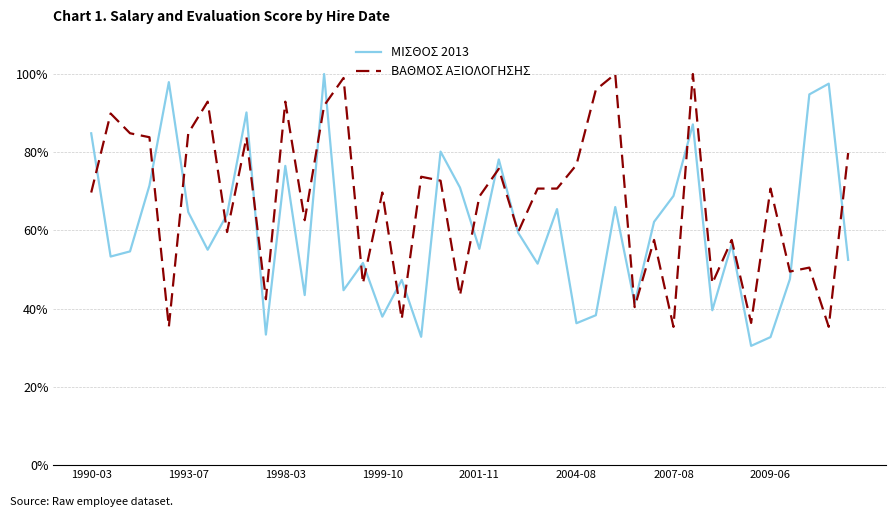

At how many categories does at least one series exceed 72?

21